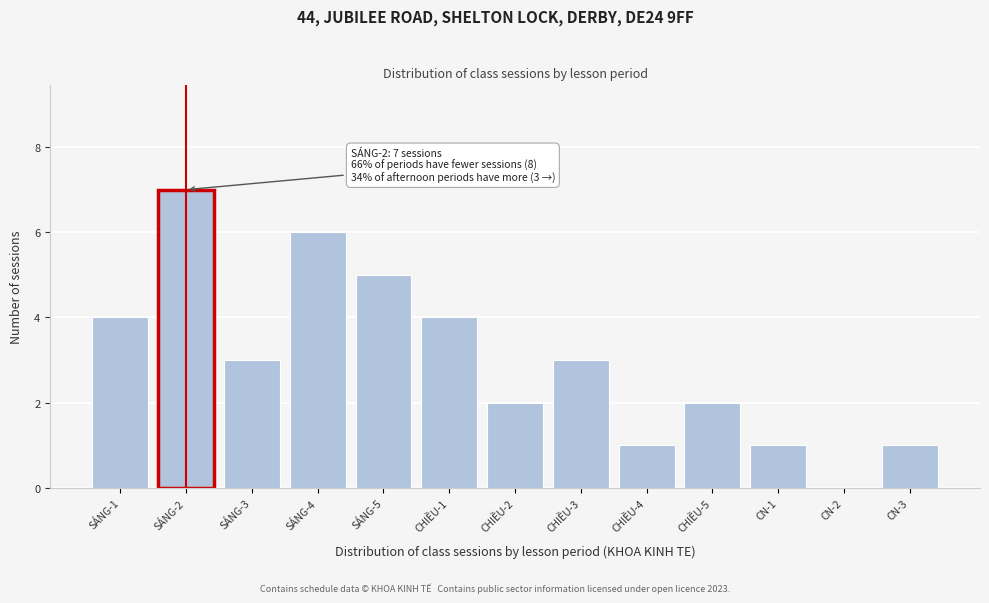

Reading left to right, what are all the values shown in this chart?

SÁNG-1=4	SÁNG-2=7	SÁNG-3=3	SÁNG-4=6	SÁNG-5=5	CHIỀU-1=4	CHIỀU-2=2	CHIỀU-3=3	CHIỀU-4=1	CHIỀU-5=2	CN-1=1	CN-2=0	CN-3=1